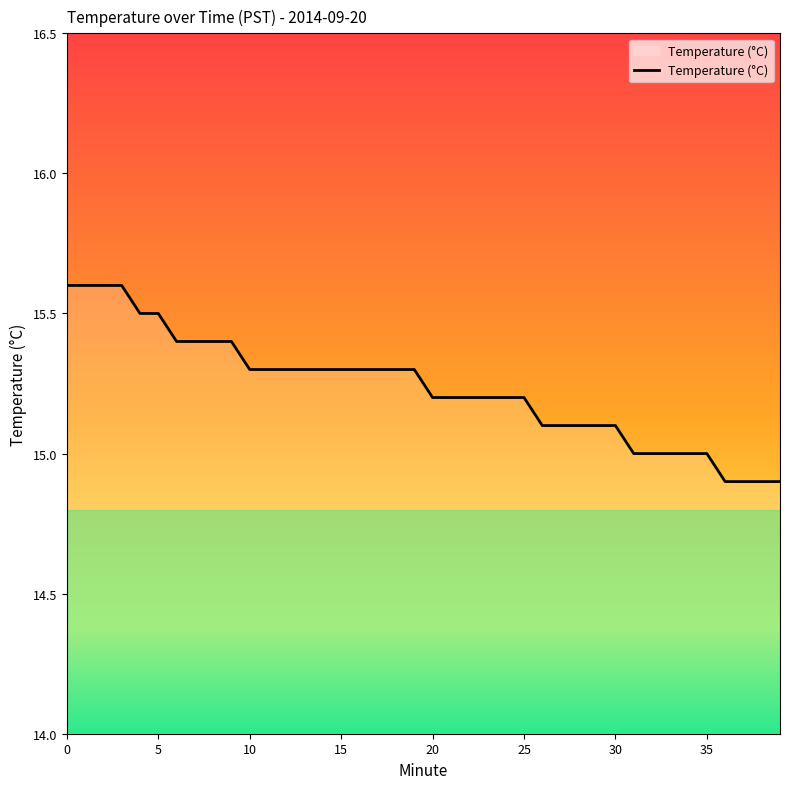

Does the chart have visible grid lines?

No